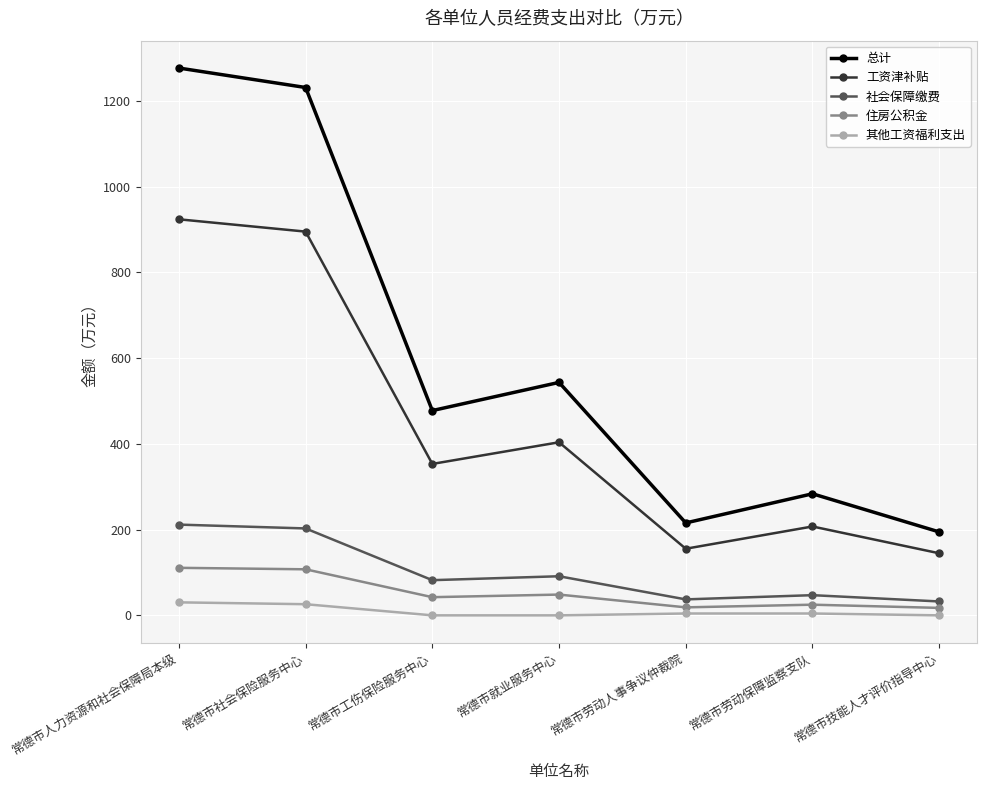

True or false: 总计 has more than 1 points higher than both neighbors.

True